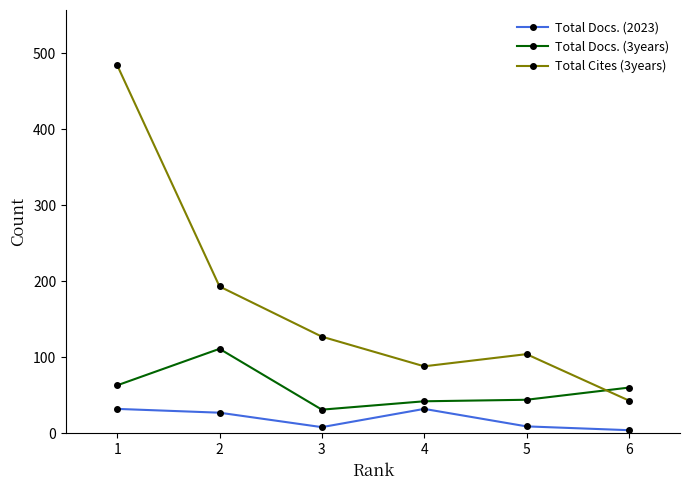

What is the approximate value of Total Cites (3years) at 3?

127